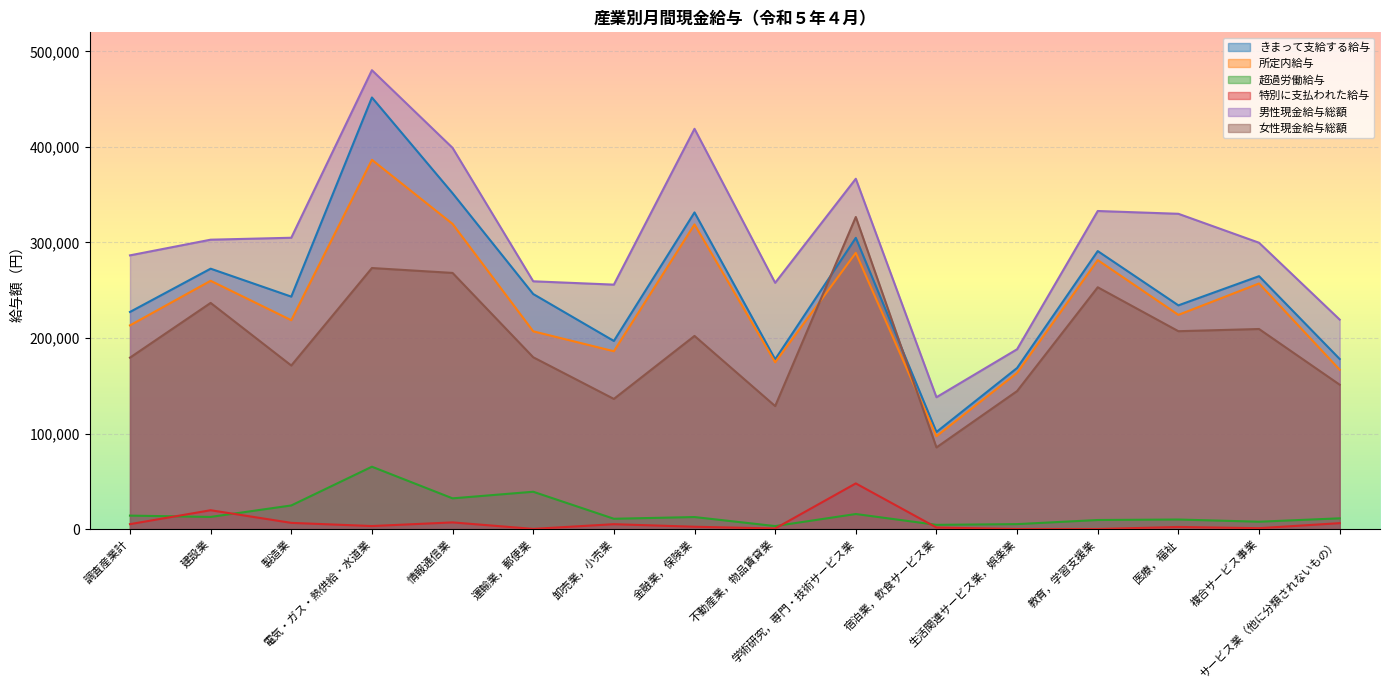

What is the label of the 12th point from the left?

生活関連サービス業，娯楽業